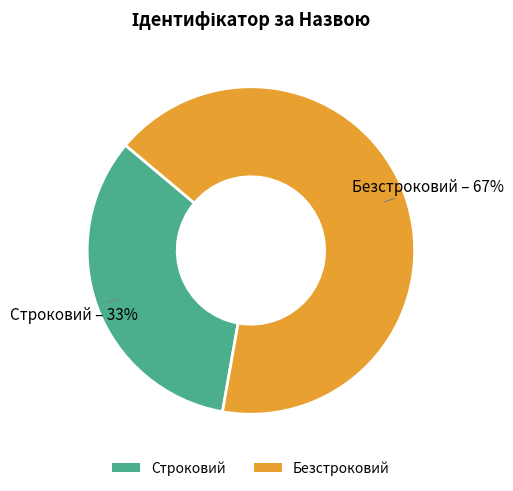

Which category has the biggest portion of the pie?

Безстроковий